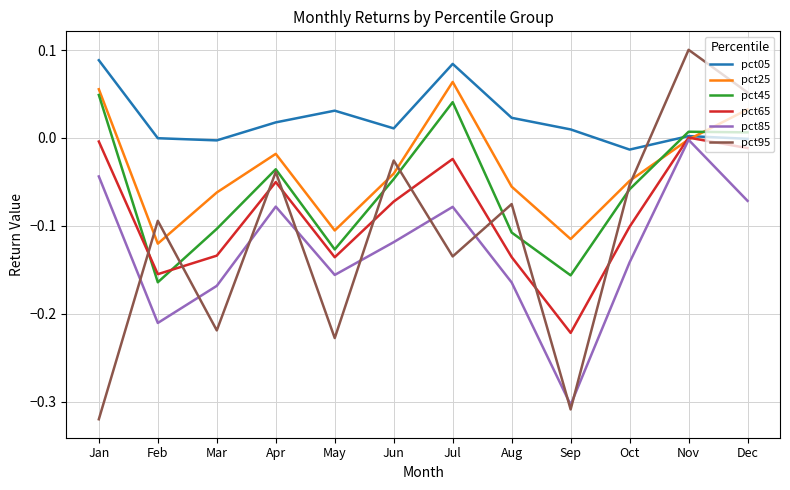

Which series has the largest range (max minus min)?

pct95